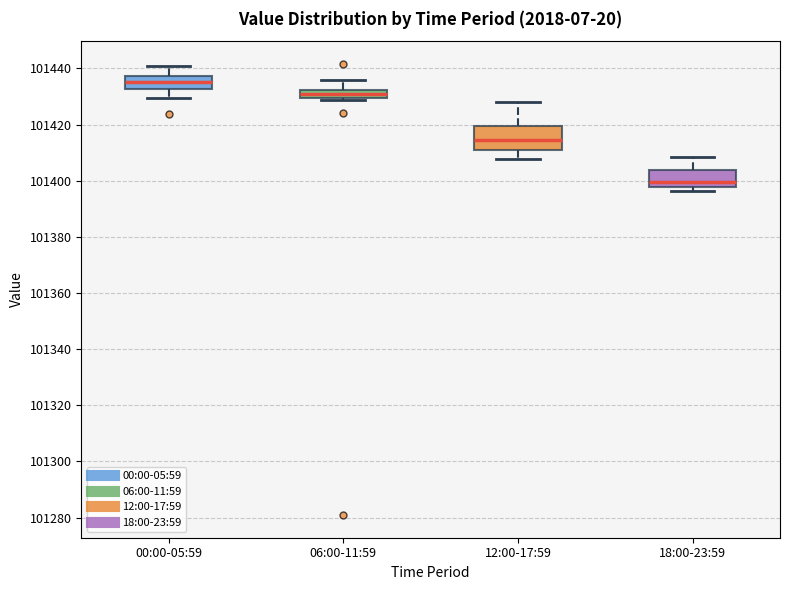

Comparing the boxes themselves (not the whiskers), which one is the tallest?

12:00-17:59